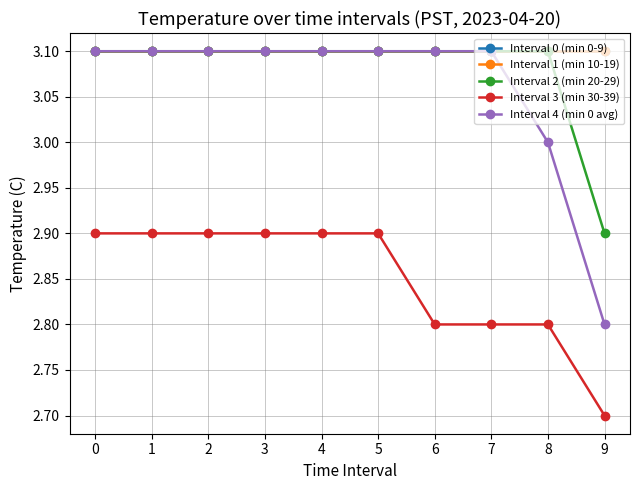

True or false: Interval 2 (min 20-29) has a value of 0.9 at 9.

False